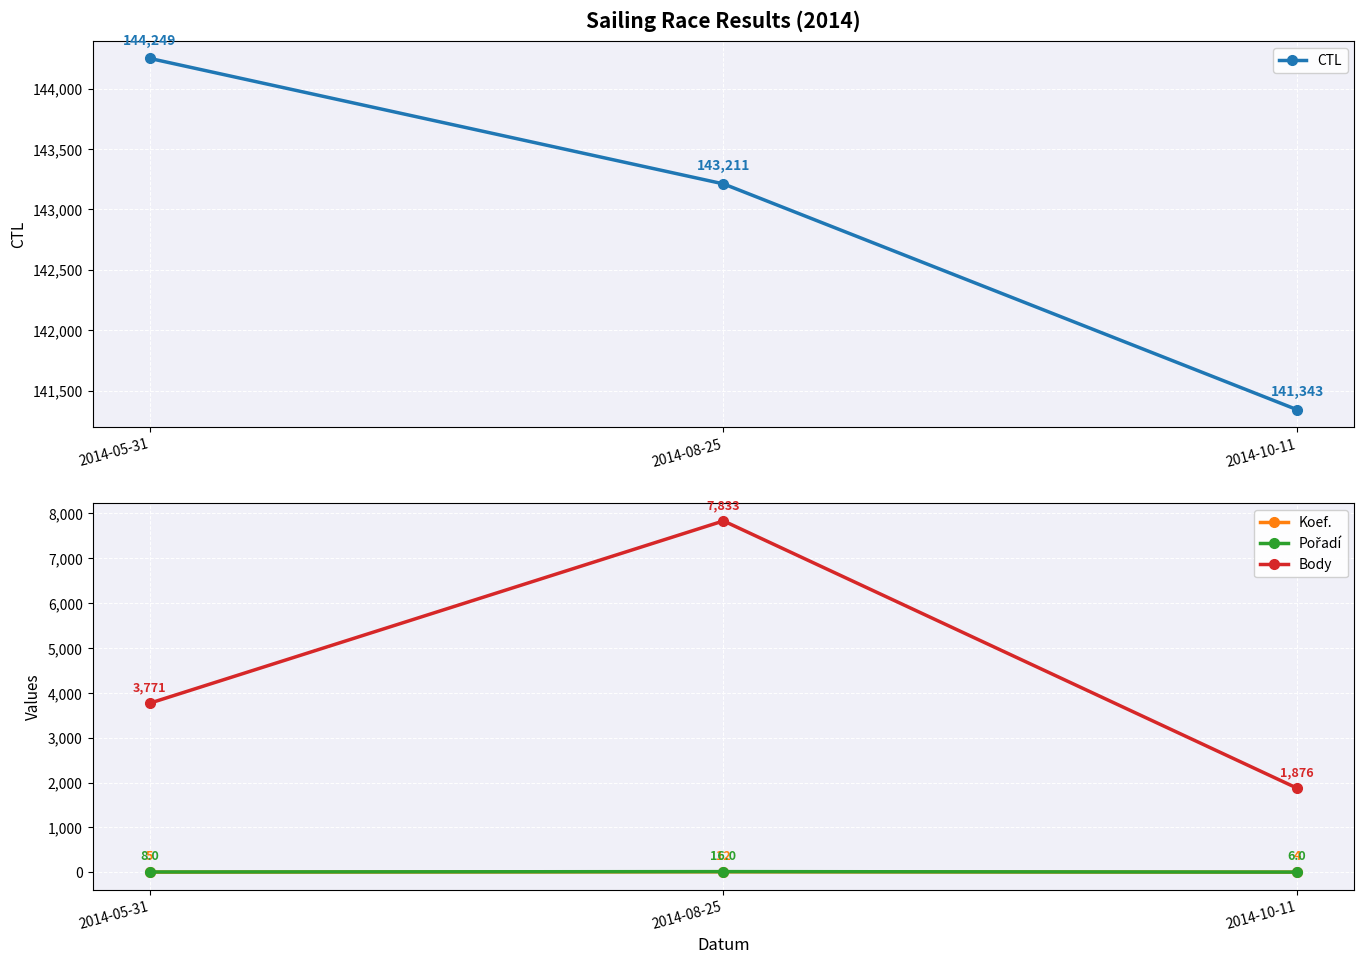

What is the label of the 1st point from the left?

2014-05-31